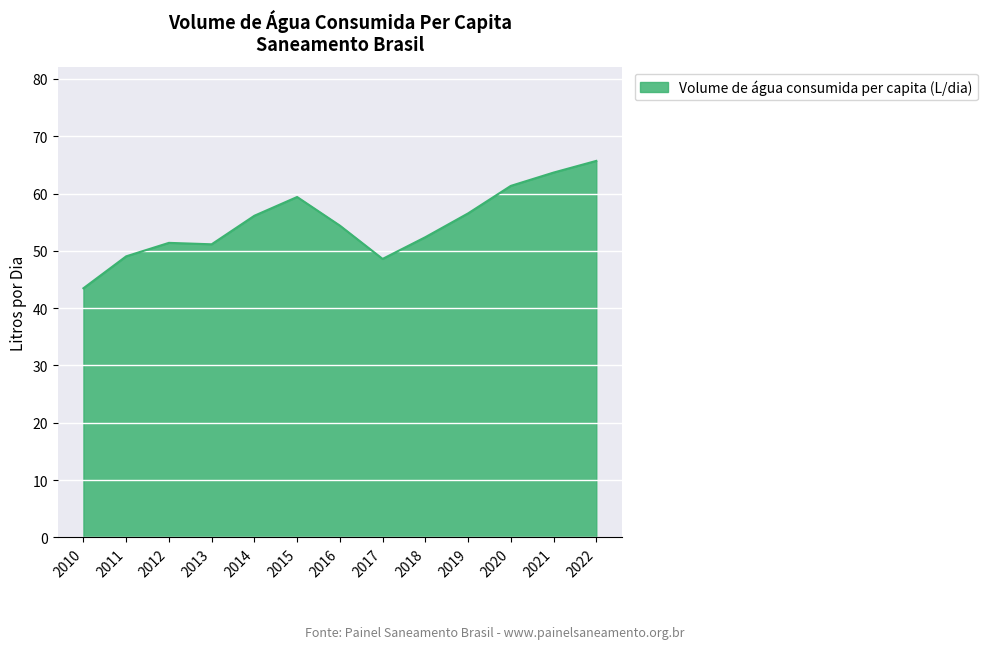

What value does the data have at 2014?

56.1